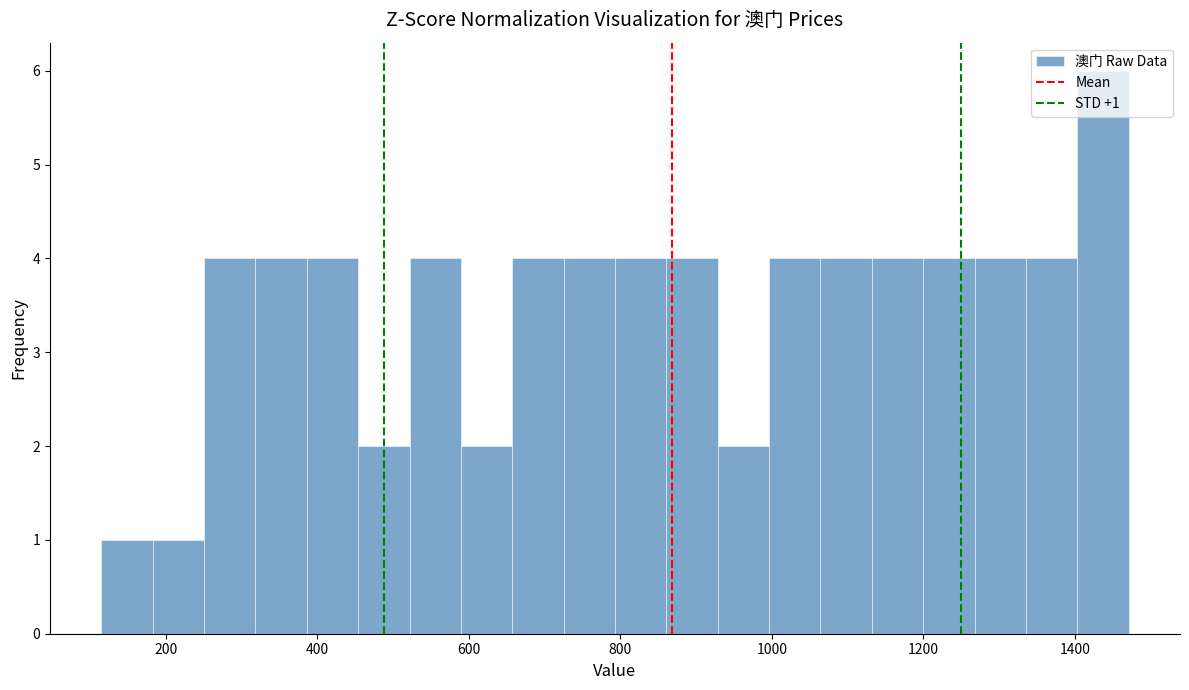

Around what value on the x-axis is the tallest bar? Give the approximate position of its centre, as read against the axis.

1440